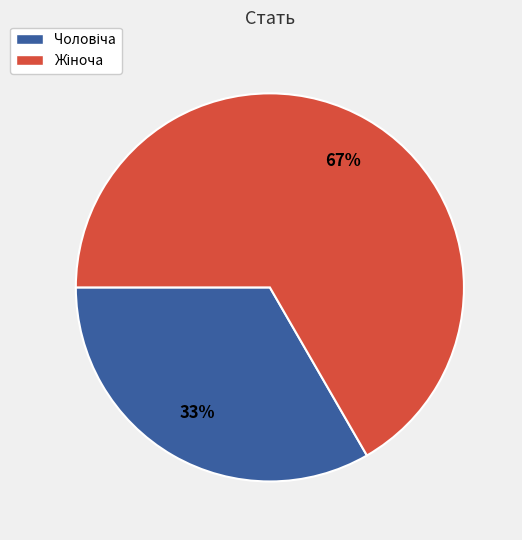

Does any single category account for the majority?

Yes